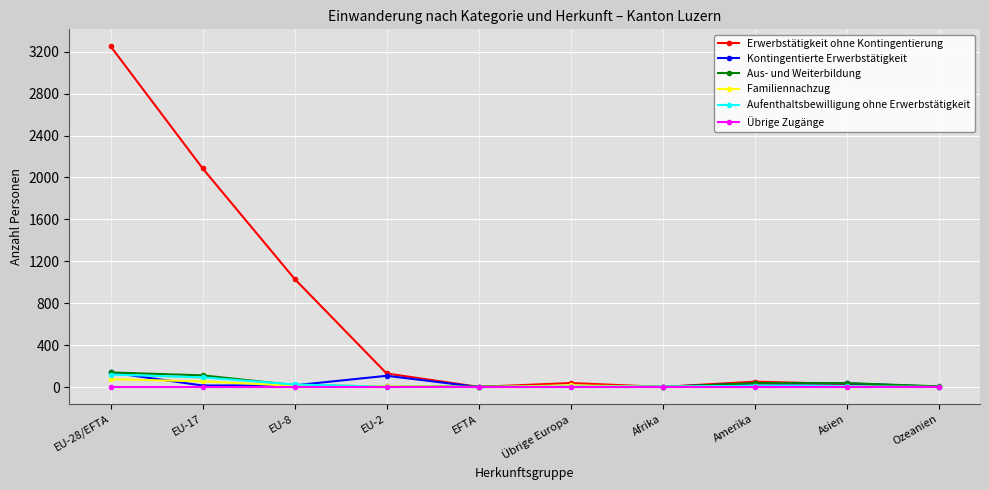

What are all the series names shown in the legend?

Erwerbstätigkeit ohne Kontingentierung, Kontingentierte Erwerbstätigkeit, Aus- und Weiterbildung, Familiennachzug, Aufenthaltsbewilligung ohne Erwerbstätigkeit, Übrige Zugänge